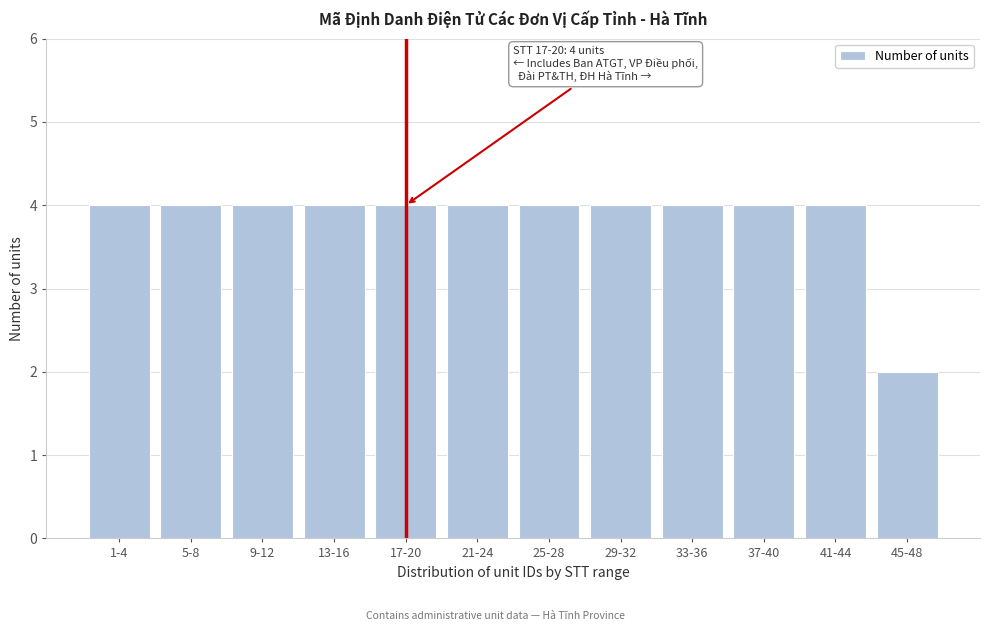

Reading right to left, what are all the values shown in this chart?

45-48=2	41-44=4	37-40=4	33-36=4	29-32=4	25-28=4	21-24=4	17-20=4	13-16=4	9-12=4	5-8=4	1-4=4